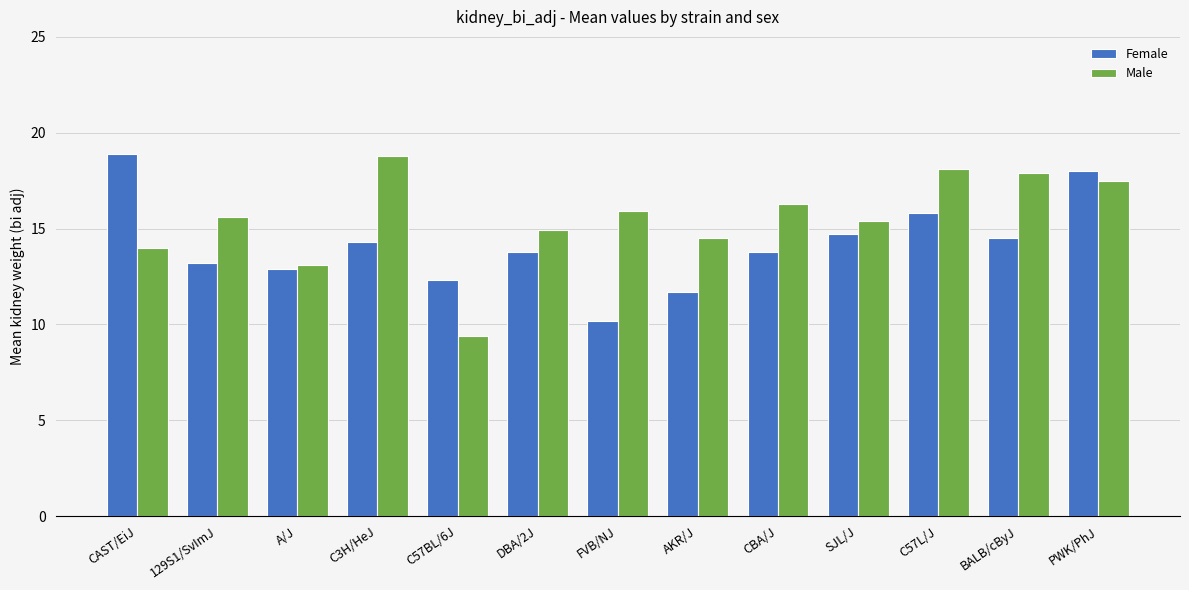

True or false: Female has a value of 21.3 at CBA/J.

False